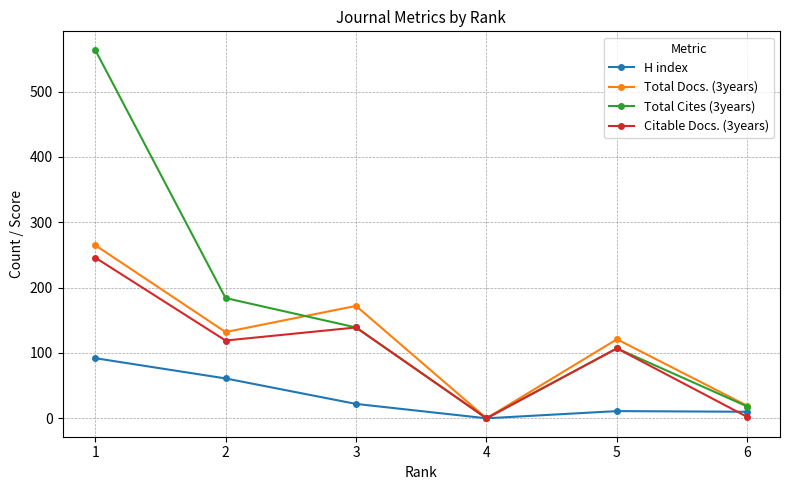

At which label does Total Cites (3years) reach its peak?

1